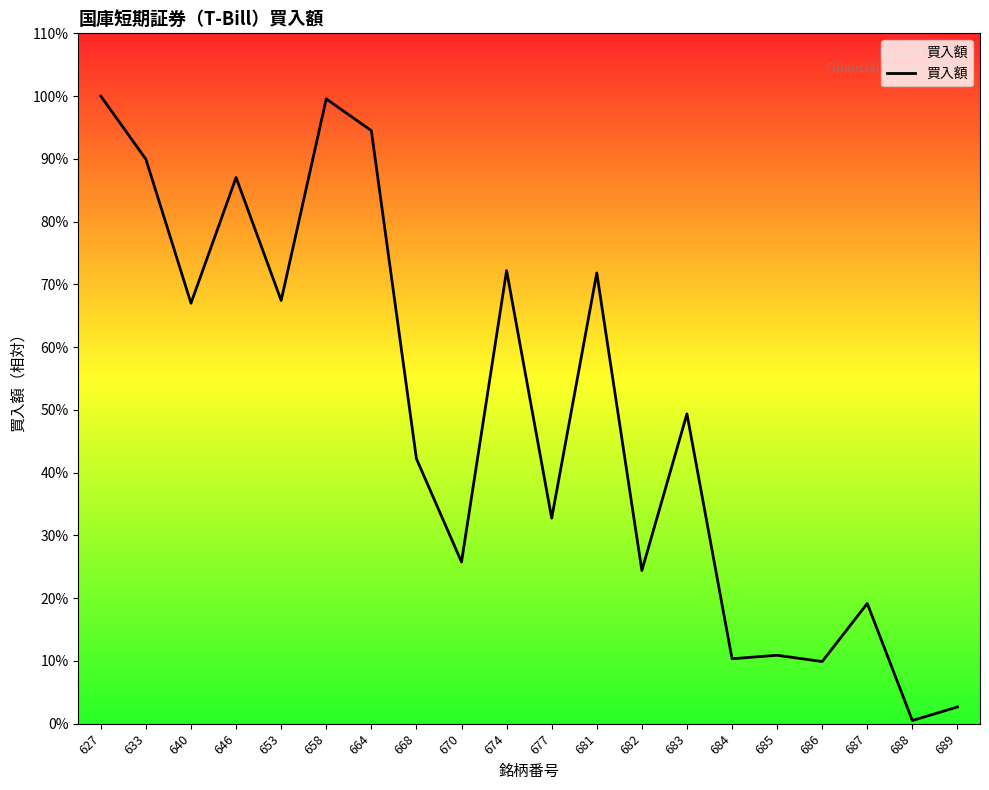

Is this an area chart (filled region under the line)?

No